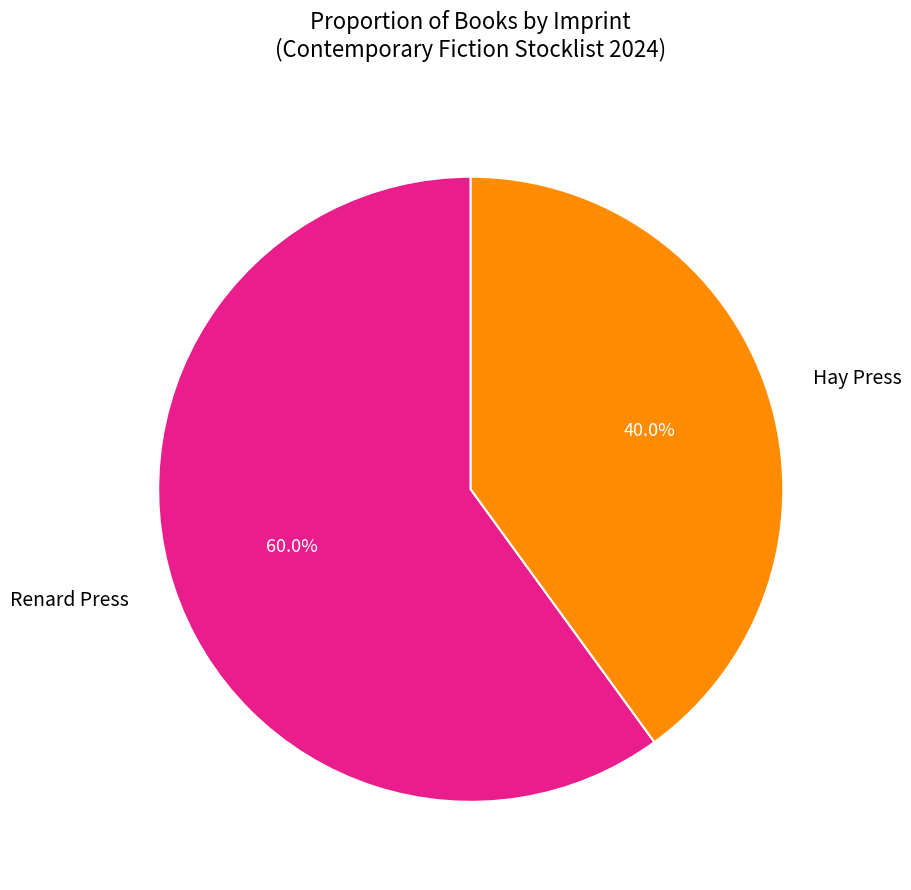

Combined, do Renard Press and Hay Press account for over 50%?

Yes